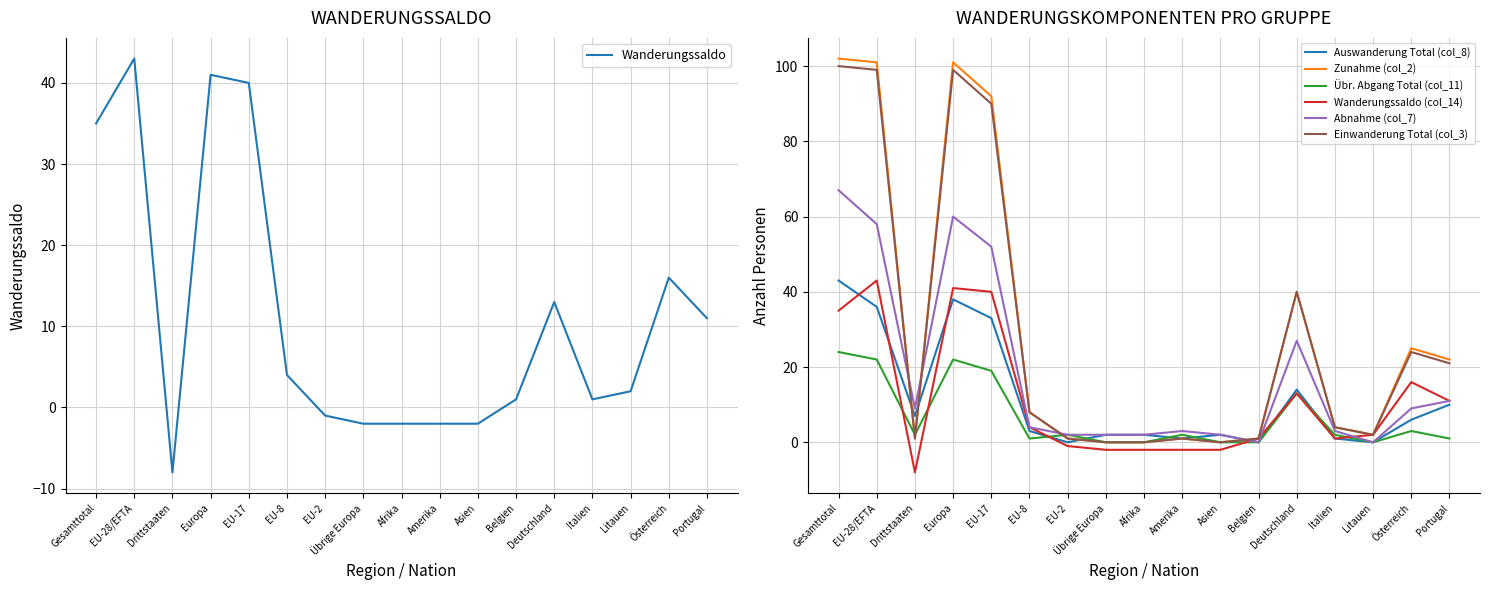

How many interior local peaks does the Abnahme (col_7) series have?

3